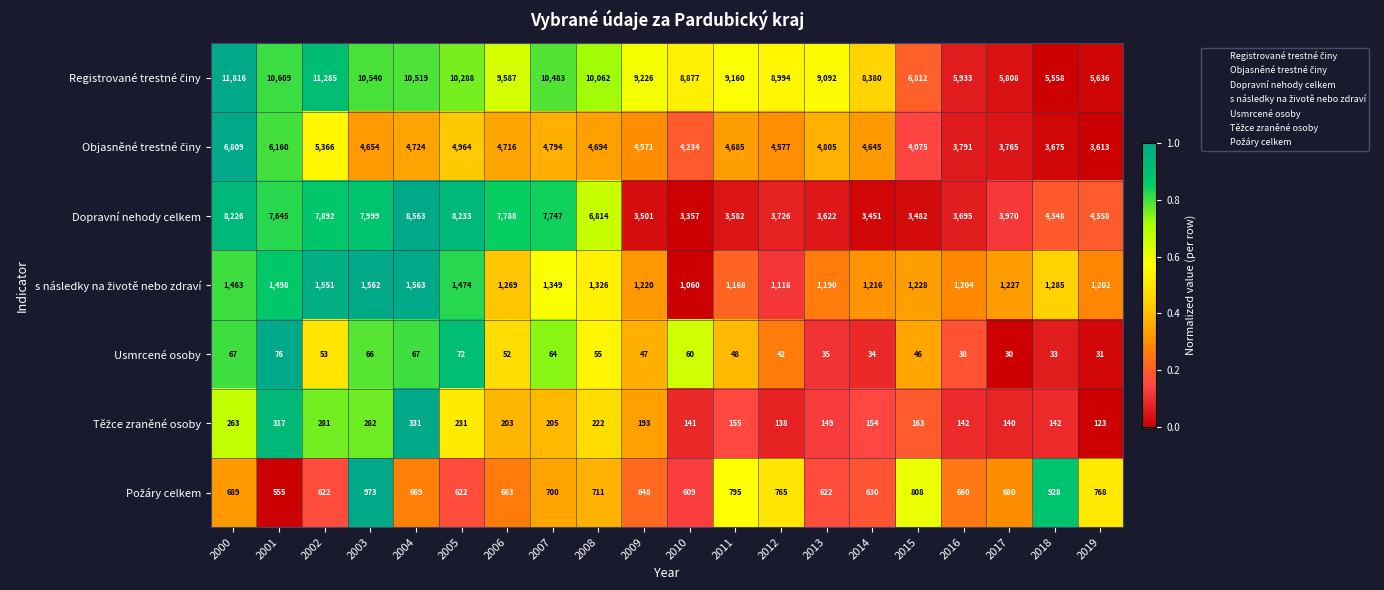

What is the sum of the Dopravní nehody celkem values at 2000 and 2018?

12574